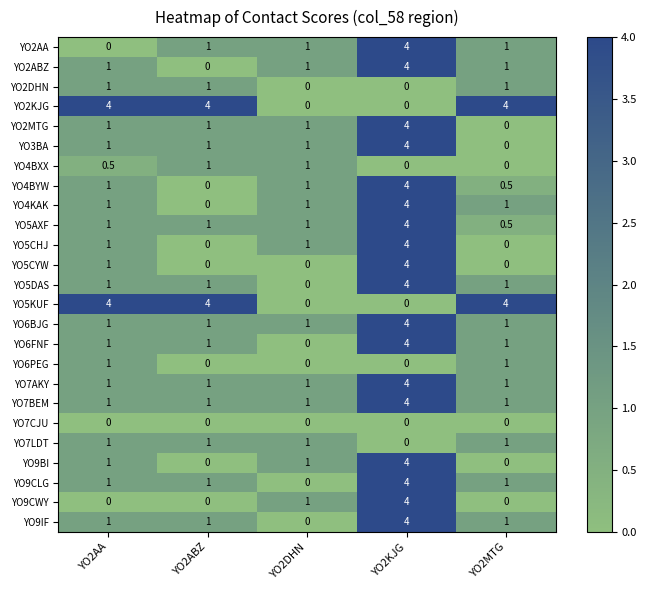

What value does the YO6PEG series have at YO2AA?

1.0